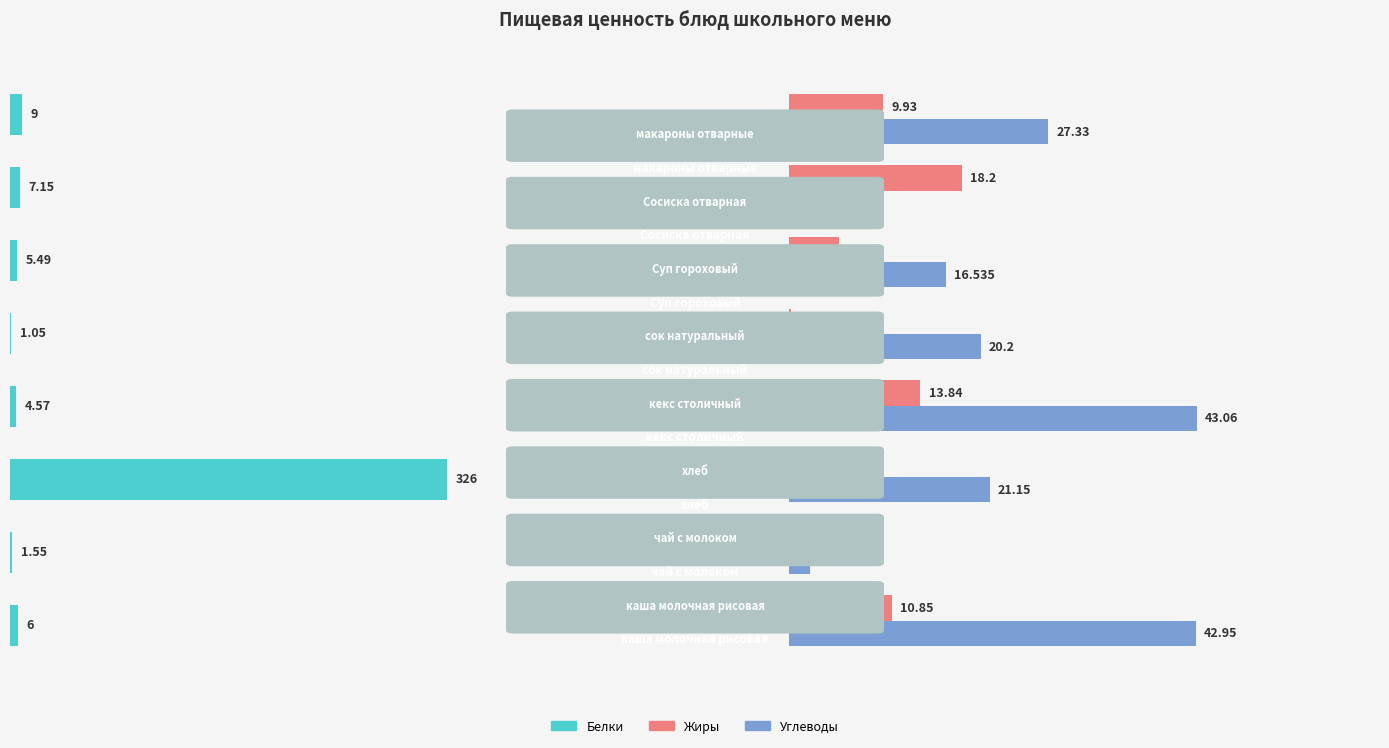

The Жиры series shows 2.0 at 1. True or false?

False